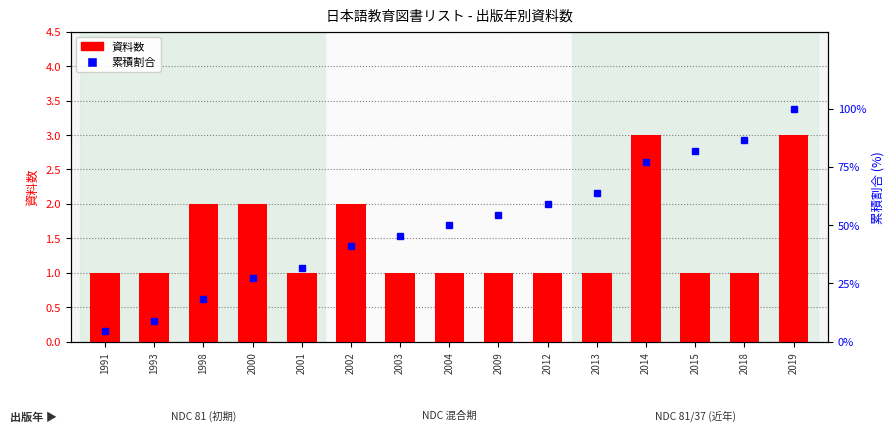

What value does the 資料数 series have at 2002?

2.0